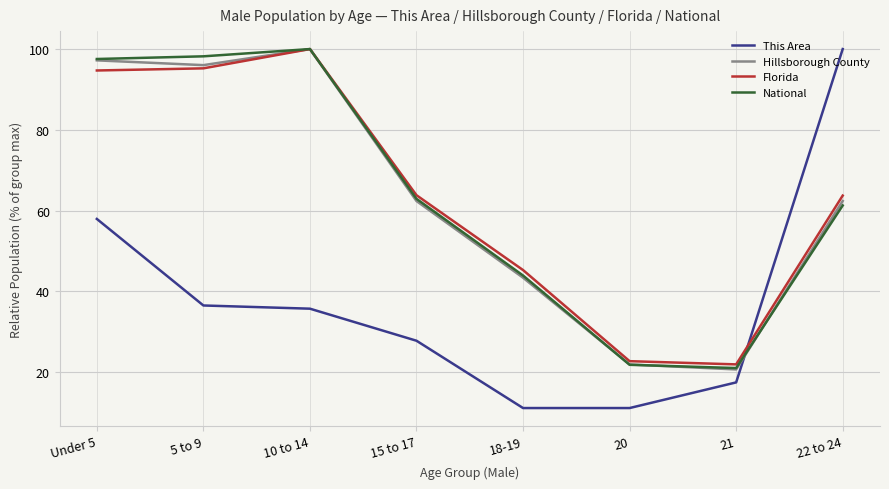

True or false: Florida has a value of 63.8 at 15 to 17.

True